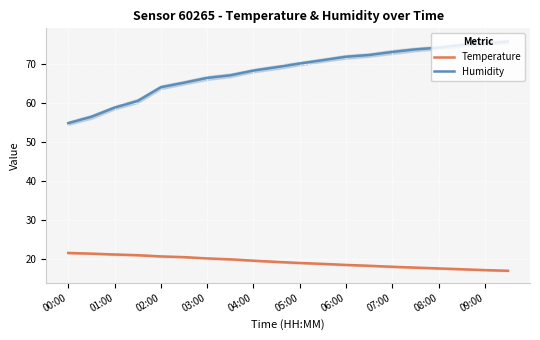

What is the minimum value shown in the chart?

16.9